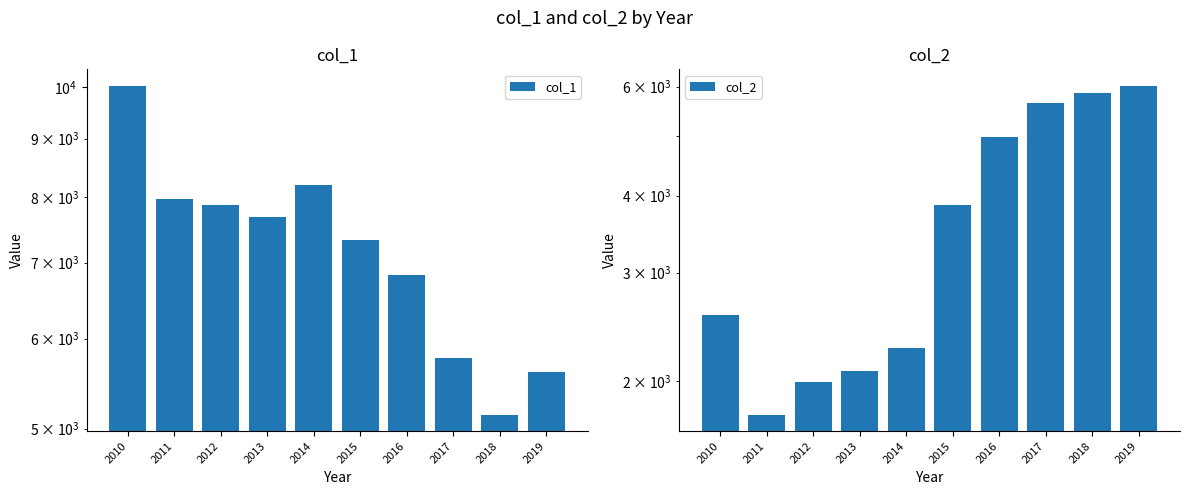

What is the total value across all series at 2019?

11631